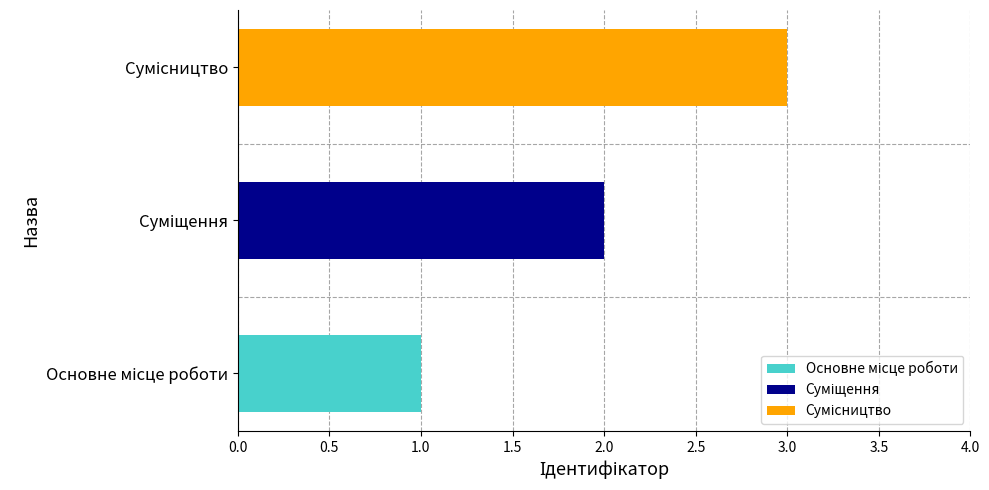

Count the values in the range 1 to 3.

3